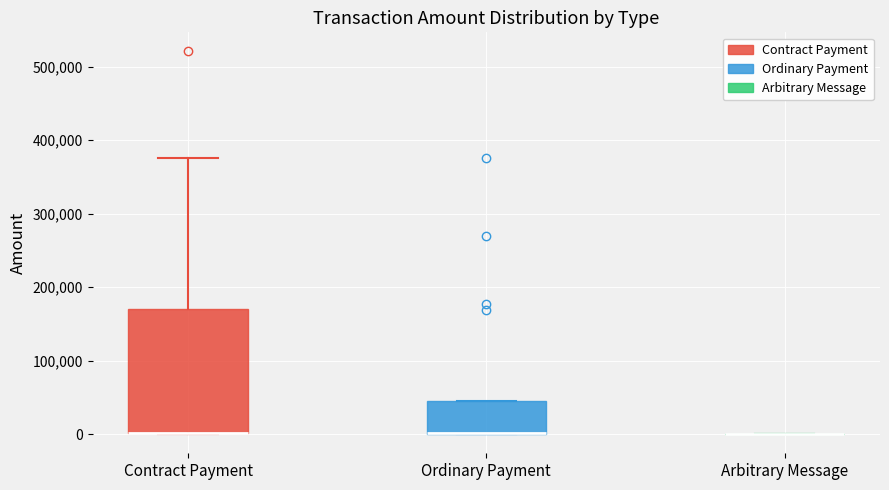

Reading left to right, transcribe this box plot: for each box, give where its median line is, the range the box spans, and where its two whiskers end, as read against the y-axis. The values are not printed on the chart, so give them approximately, as read against the axis.

Contract Payment: median 0 (drawn on the box's lower edge), box 0 to 170000, whiskers 0 to 380000
Ordinary Payment: median 0 (drawn on the box's lower edge), box 0 to 50000, whiskers 0 to 50000
Arbitrary Message: box collapsed to a line at 0, whiskers 0 to 0